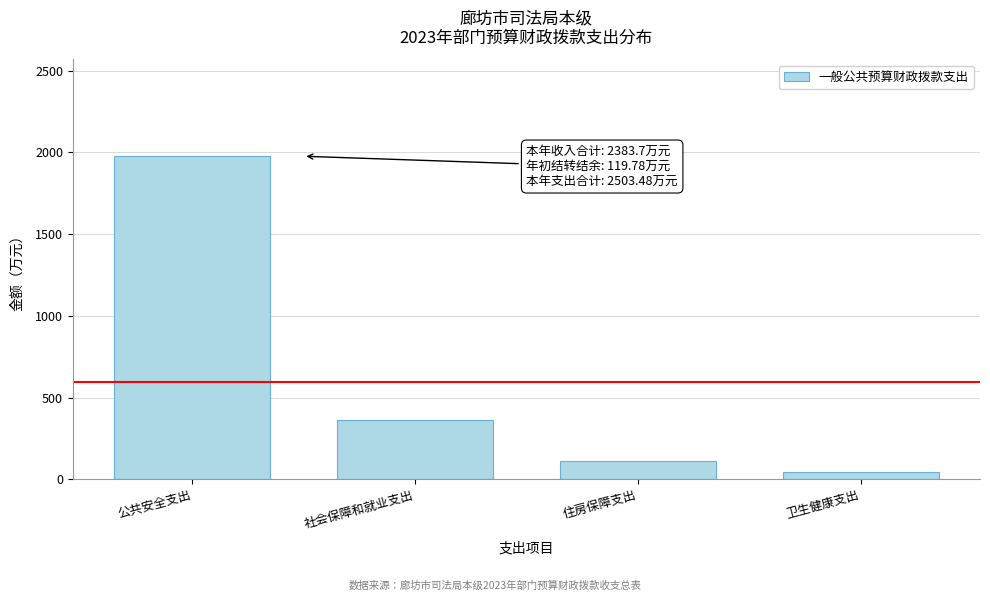

Reading left to right, list all the values displayed in this chart.

公共安全支出=1976.0	社会保障和就业支出=366.5	住房保障支出=114.3	卫生健康支出=46.7